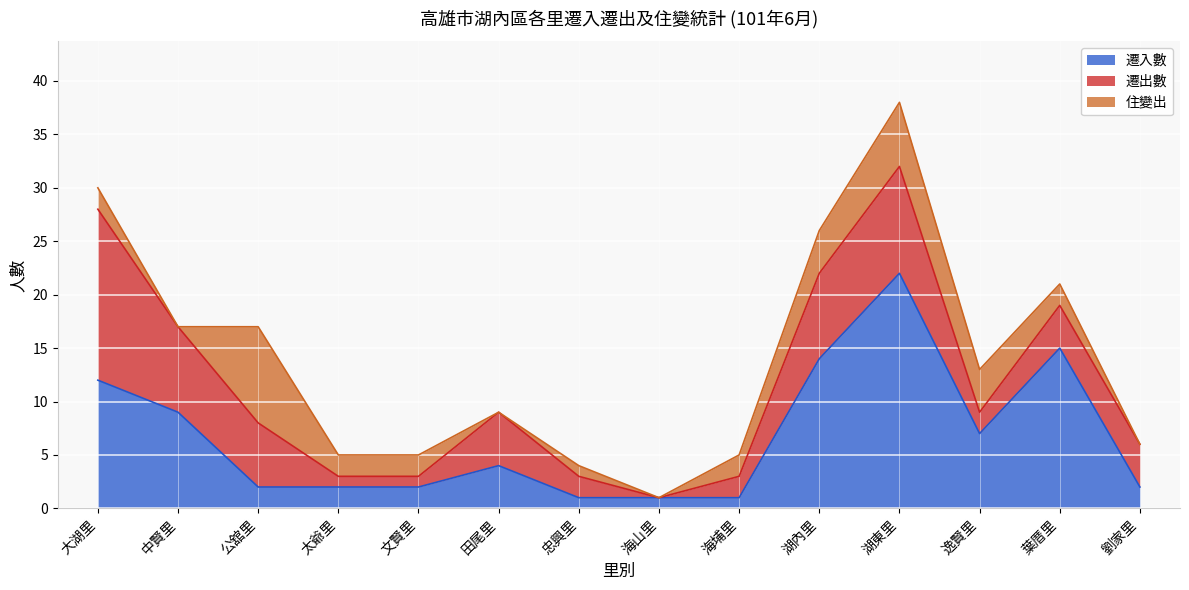

Which has a higher value, 太爺里 or 湖東里?

湖東里